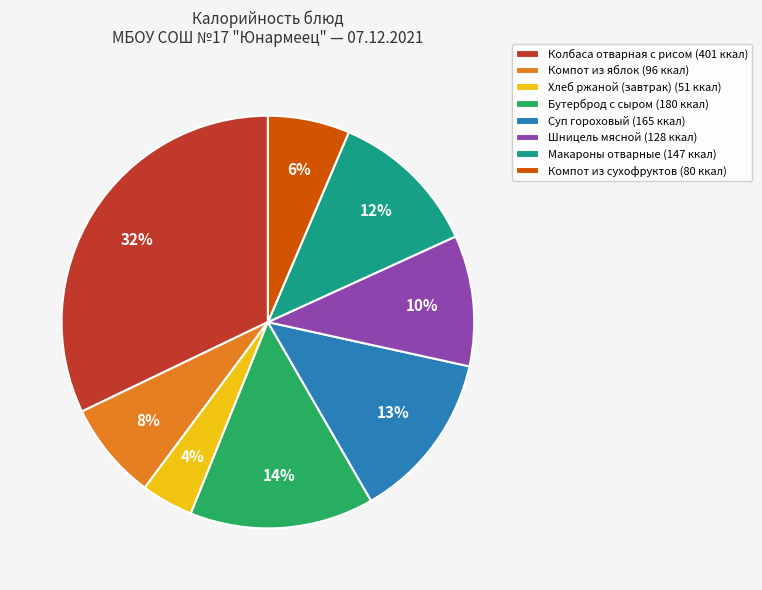

To the nearest percent, what portion does Компот из сухофруктов represent?

6%